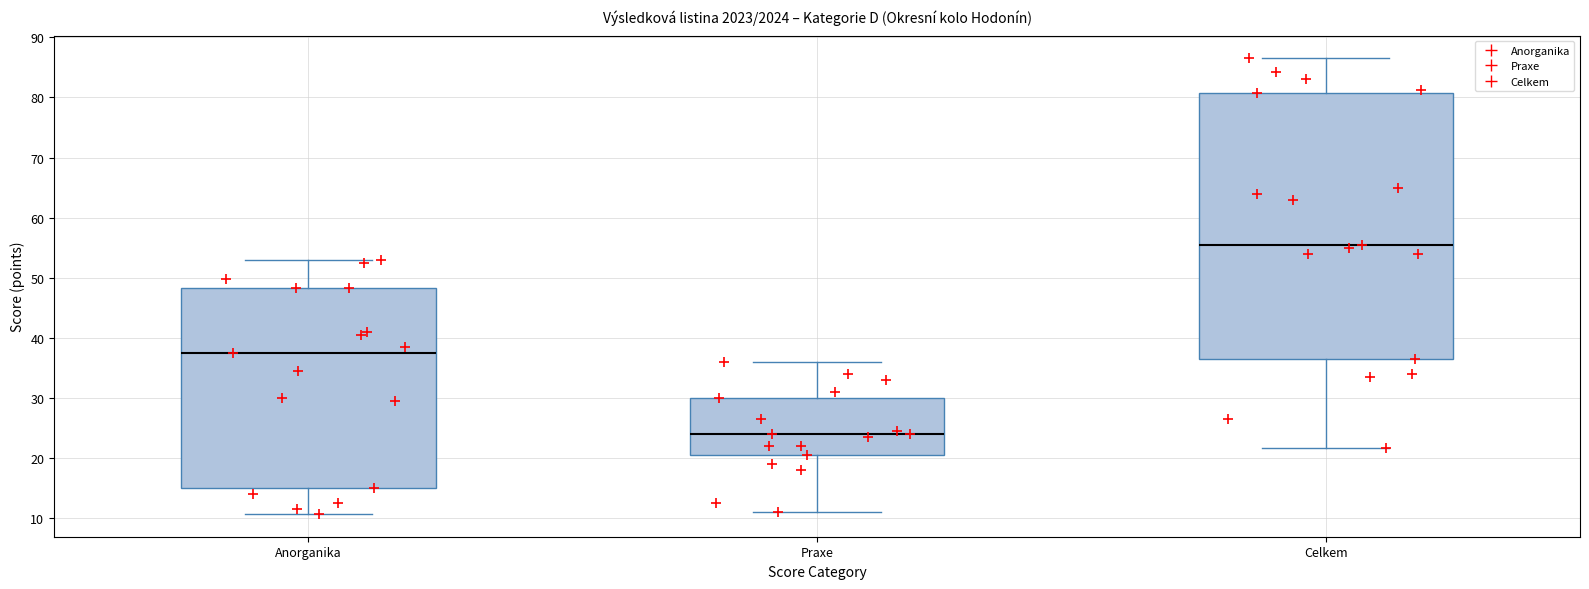

Reading left to right, transcribe this box plot: for each box, give where its median line is, the range the box spans, and where its two whiskers end, as read against the y-axis. The values are not printed on the chart, so give them approximately, as read against the axis.

Anorganika: median 38, box 15 to 48, whiskers 11 to 53
Praxe: median 24, box 21 to 30, whiskers 11 to 36
Celkem: median 56, box 37 to 81, whiskers 22 to 87